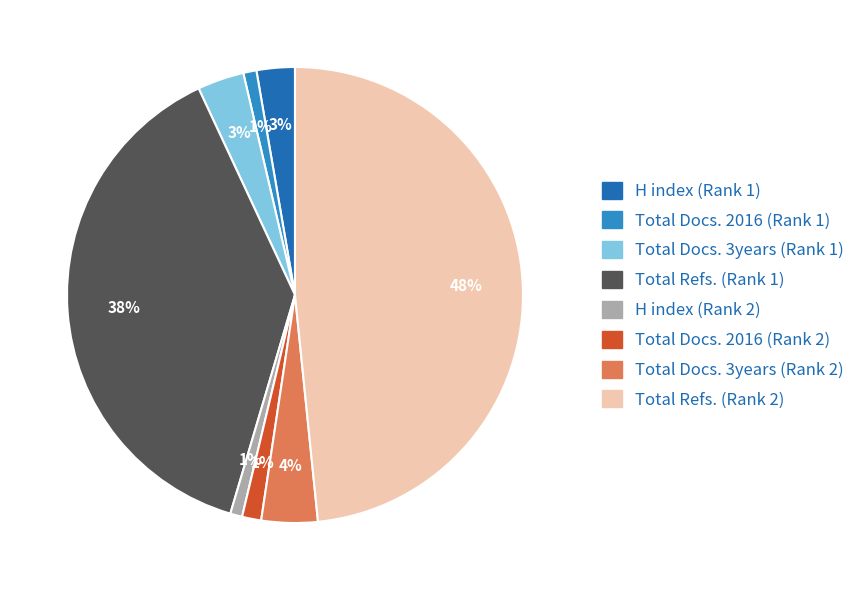

Is Total Refs. (Rank 1) the majority of the pie?

No